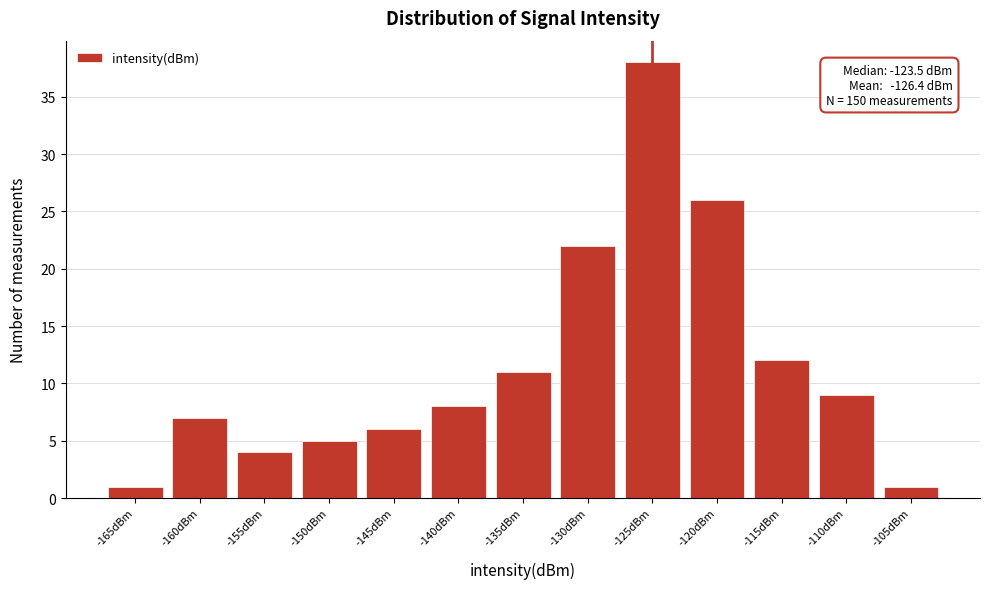

Reading left to right, what are all the values shown in this chart?

1	7	4	5	6	8	11	22	38	26	12	9	1